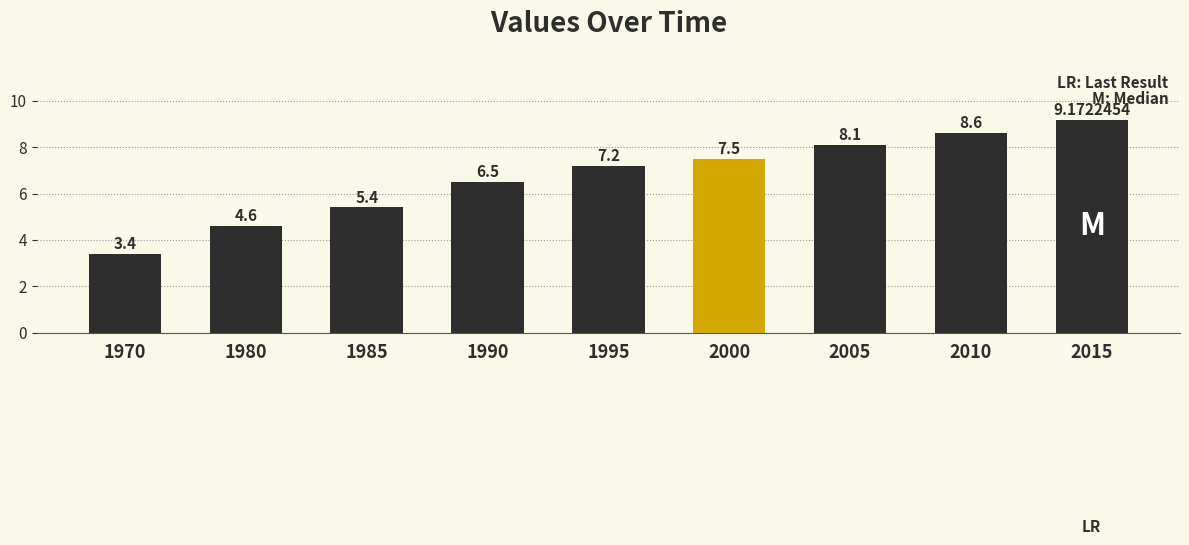

What is the smallest value displayed?

3.4